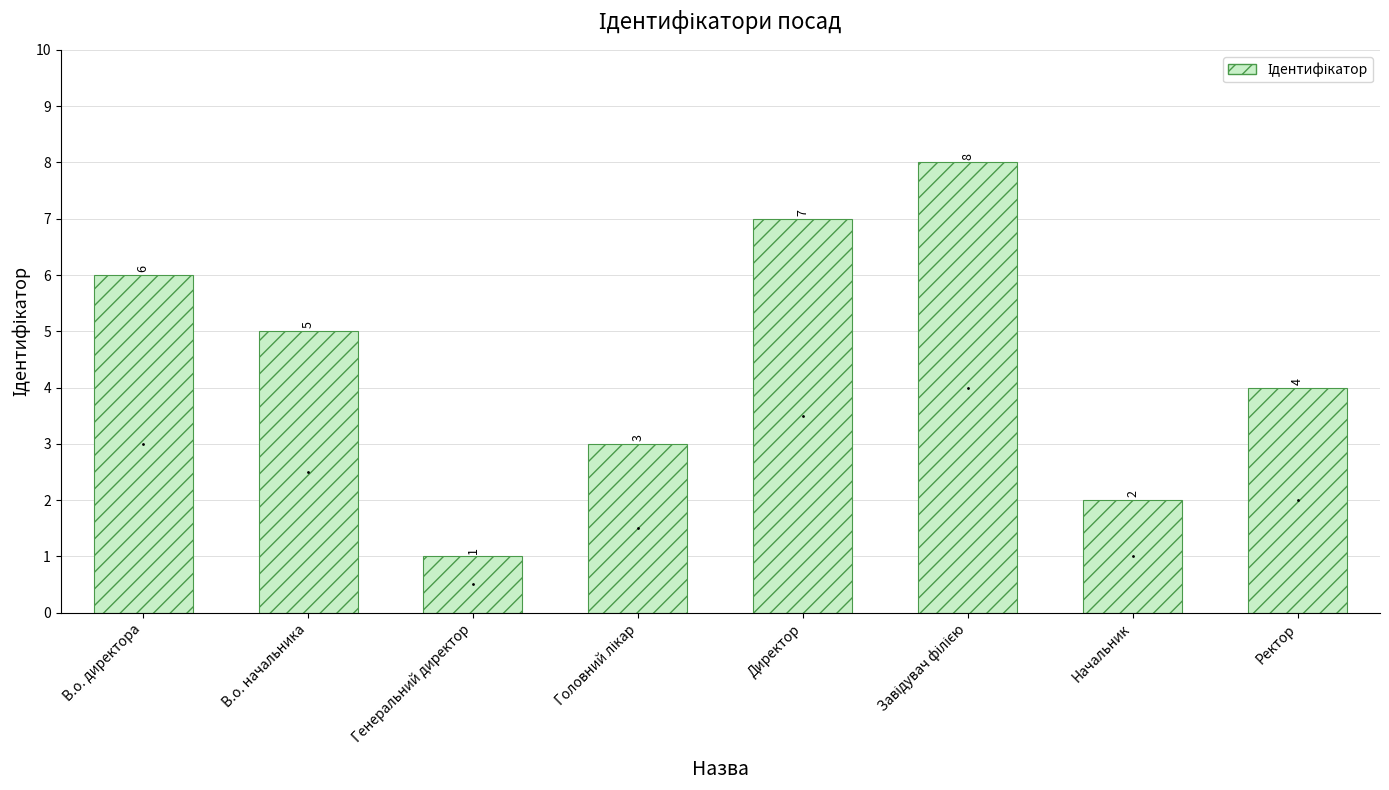

Does the chart contain stacked bars?

No